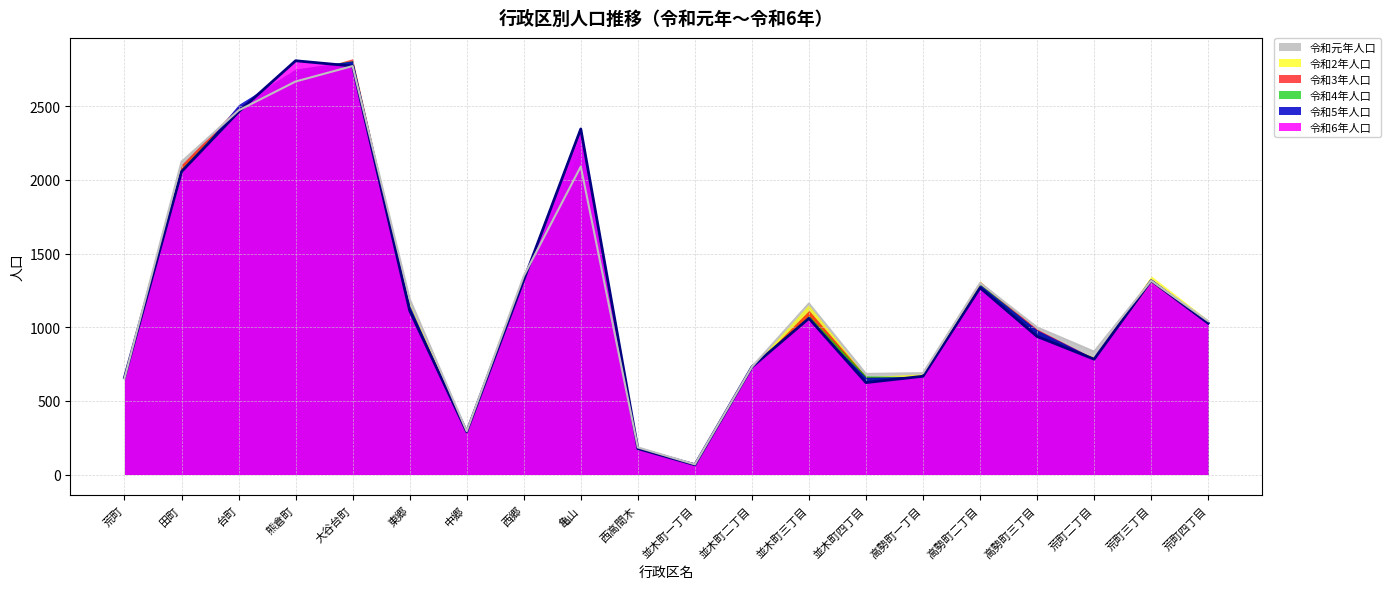

What is the label of the 16th point from the right?

大谷台町